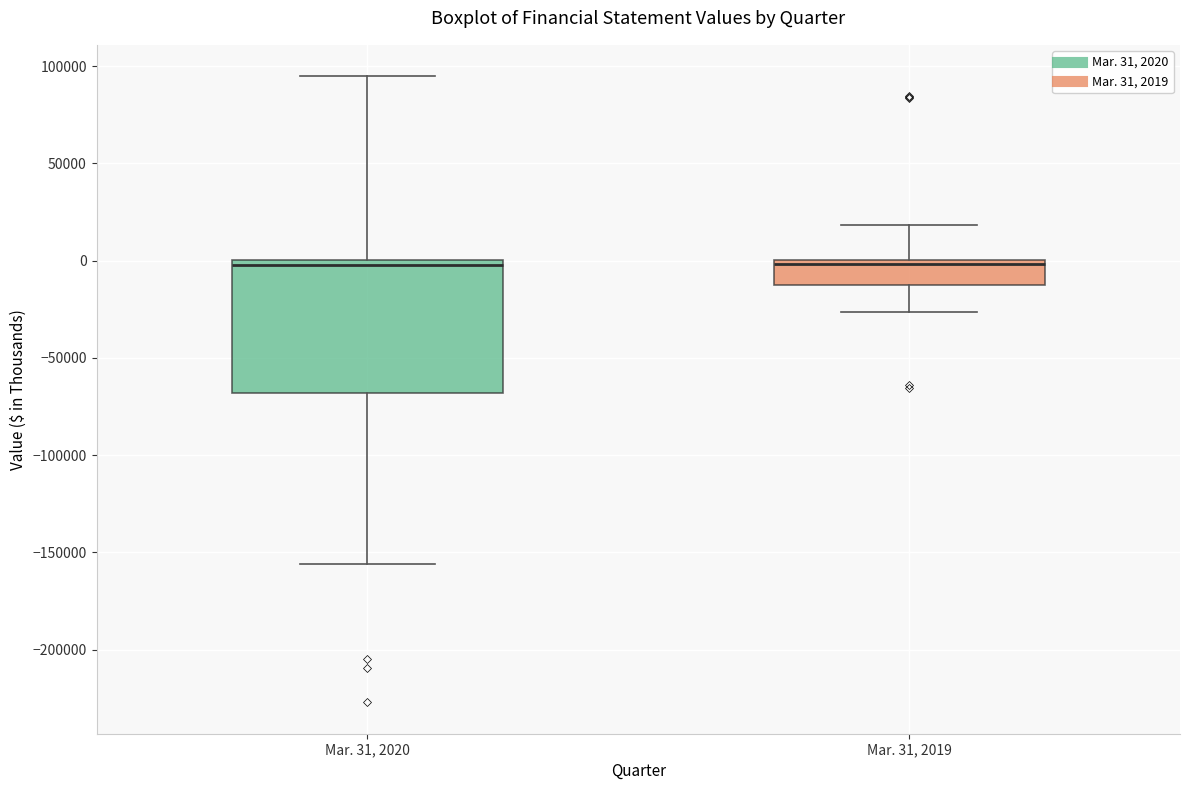

Reading left to right, read every box against the y-axis: the position of its median line, the range the box covers, and the ends of its whiskers. The values are not printed on the chart, so give them approximately, as read against the axis.

Mar. 31, 2020: median 0 (just below the box's upper edge), box -70000 to 0, whiskers -155000 to 95000
Mar. 31, 2019: median 0 (just below the box's upper edge), box -15000 to 0, whiskers -25000 to 20000